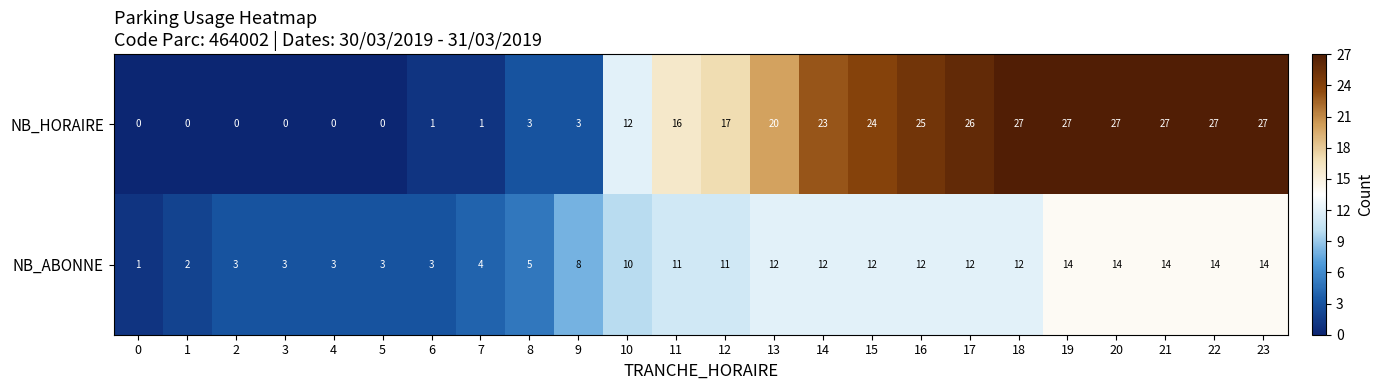

True or false: NB_ABONNE has a value of 8 at 22.

False